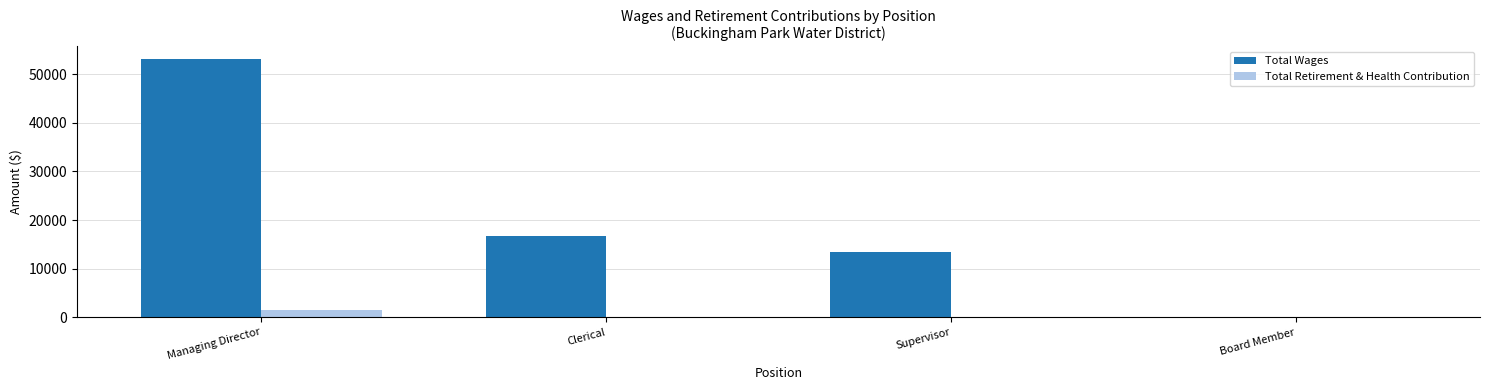

What is the sum of all Total Wages values?

83307